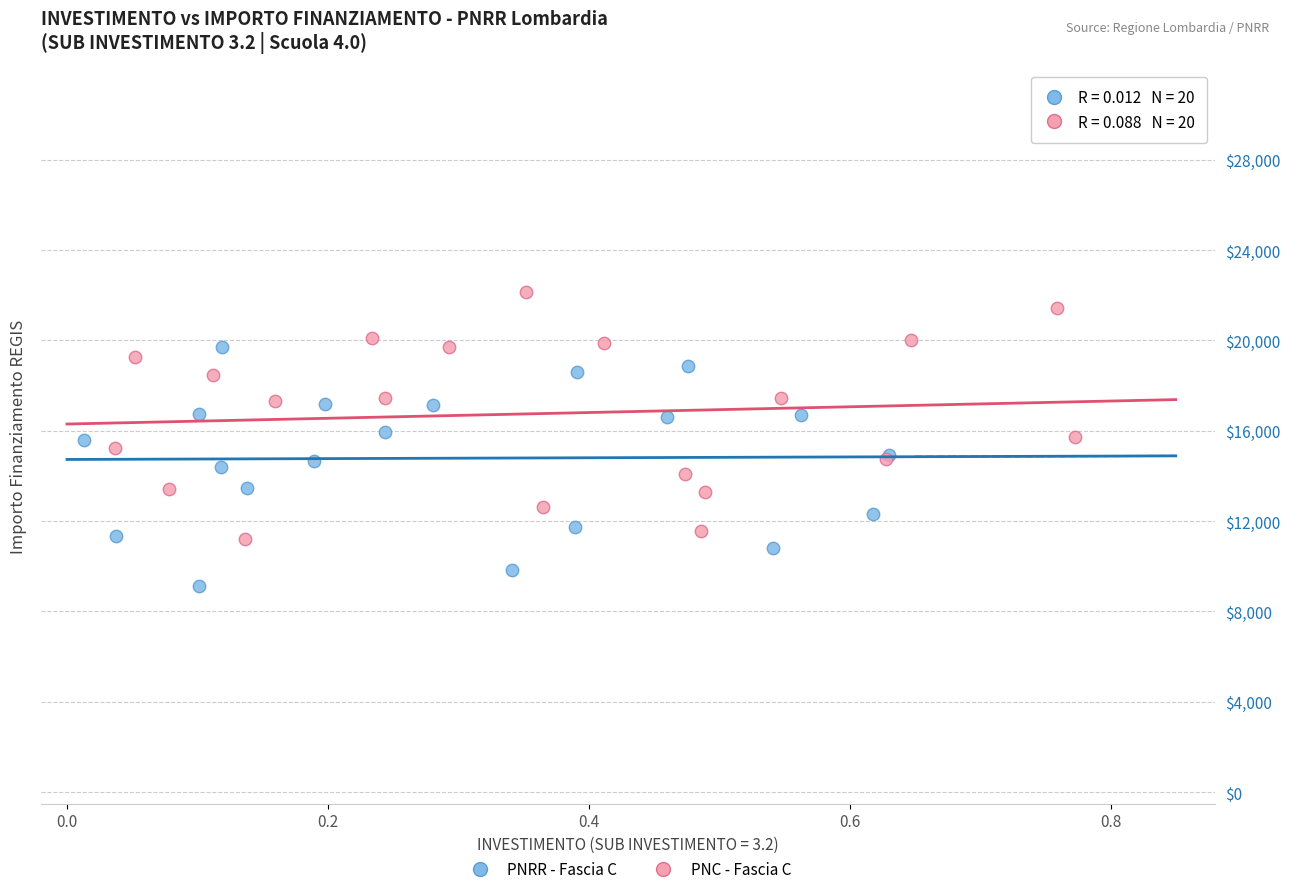

Which series reaches the maximum Y coordinate?

PNC - Fascia C